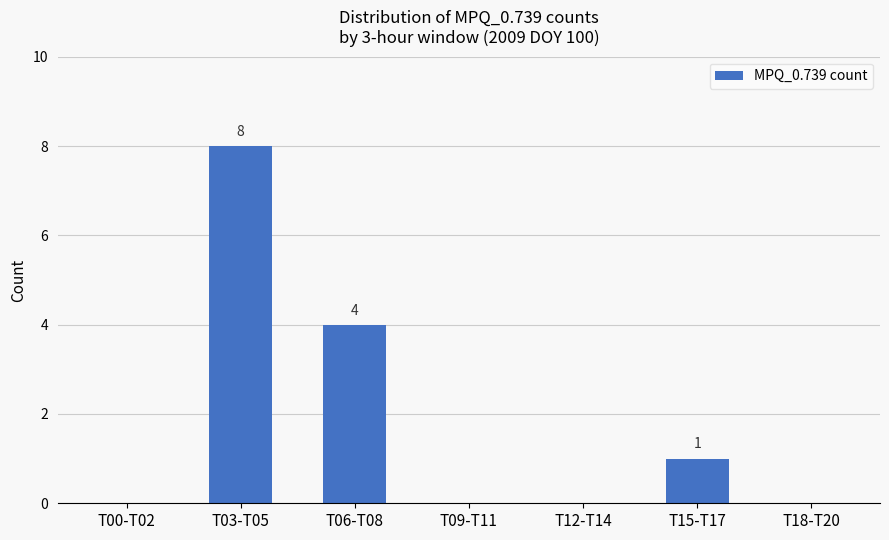

Reading left to right, extract all data points from this chart.

0	8	4	0	0	1	0